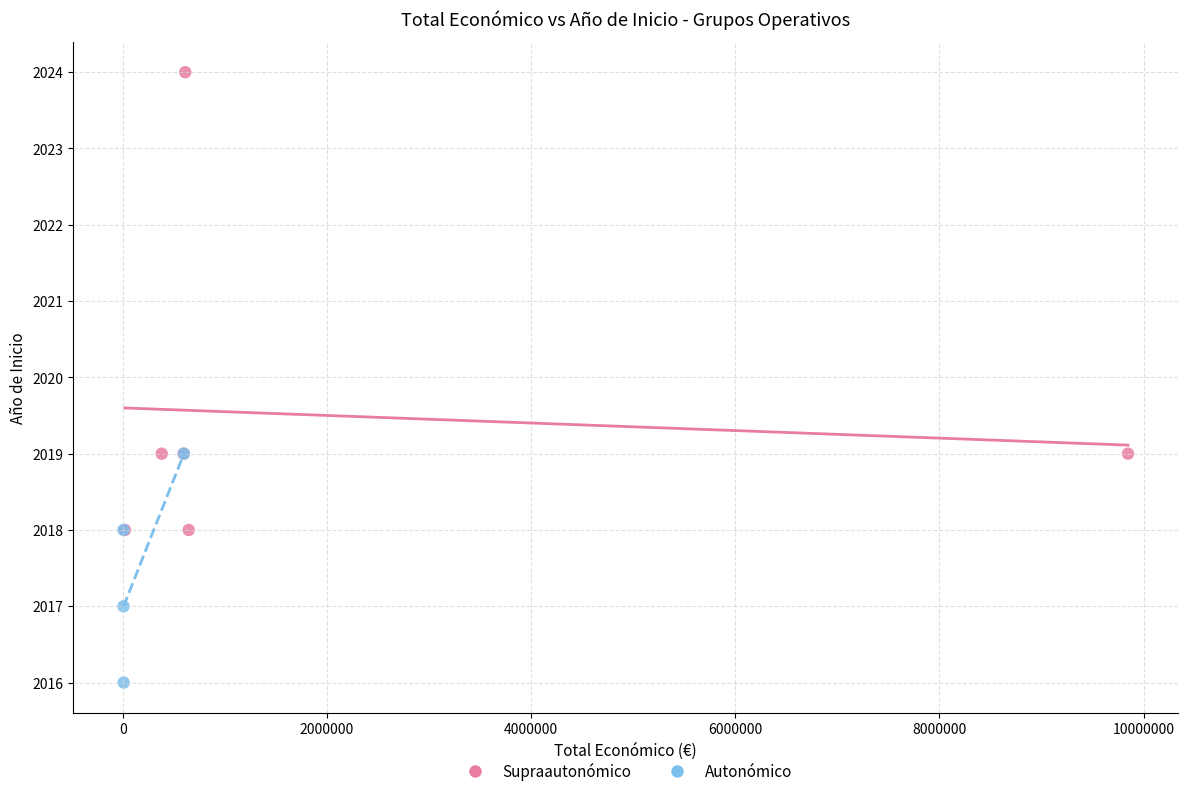

Which series reaches the maximum Y coordinate?

Supraautonómico